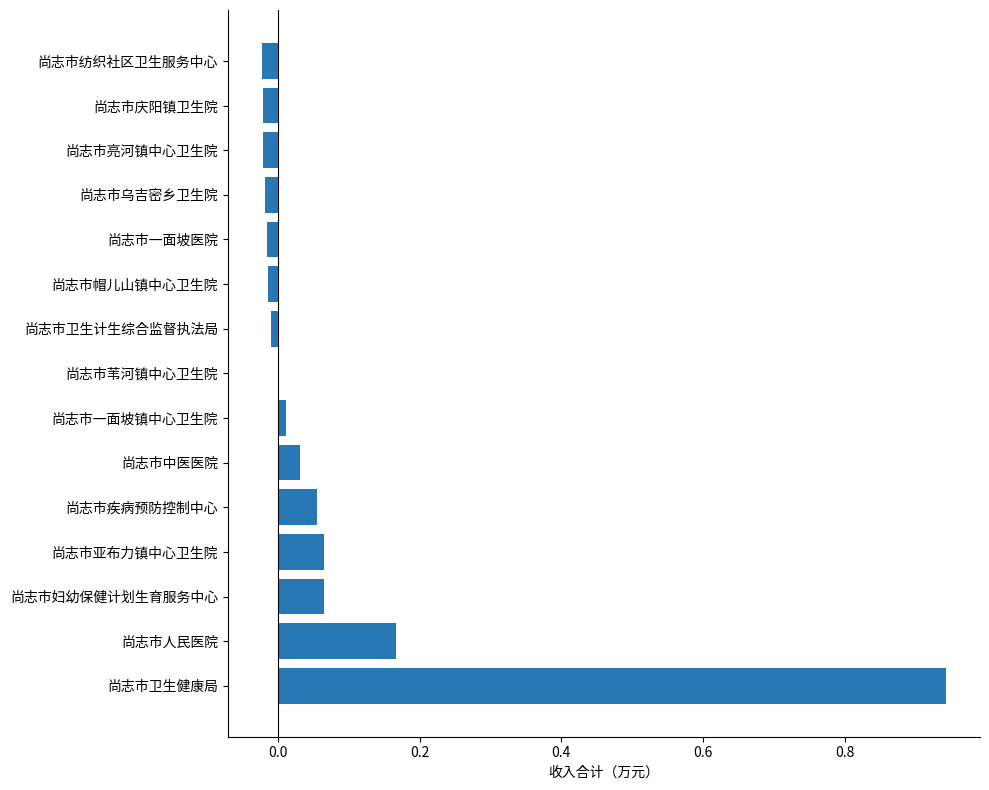

What is the sum of all values?

1.2